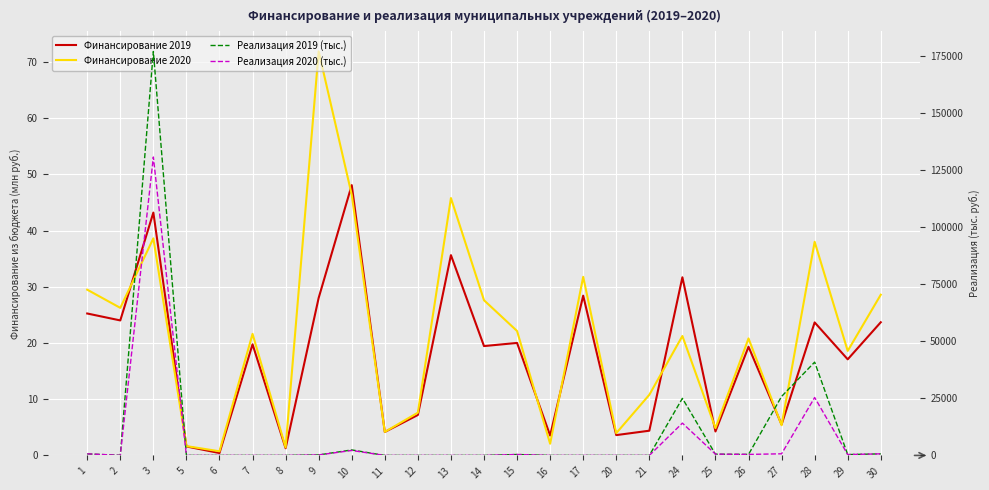

What is the total value across all series at 11?

8.4